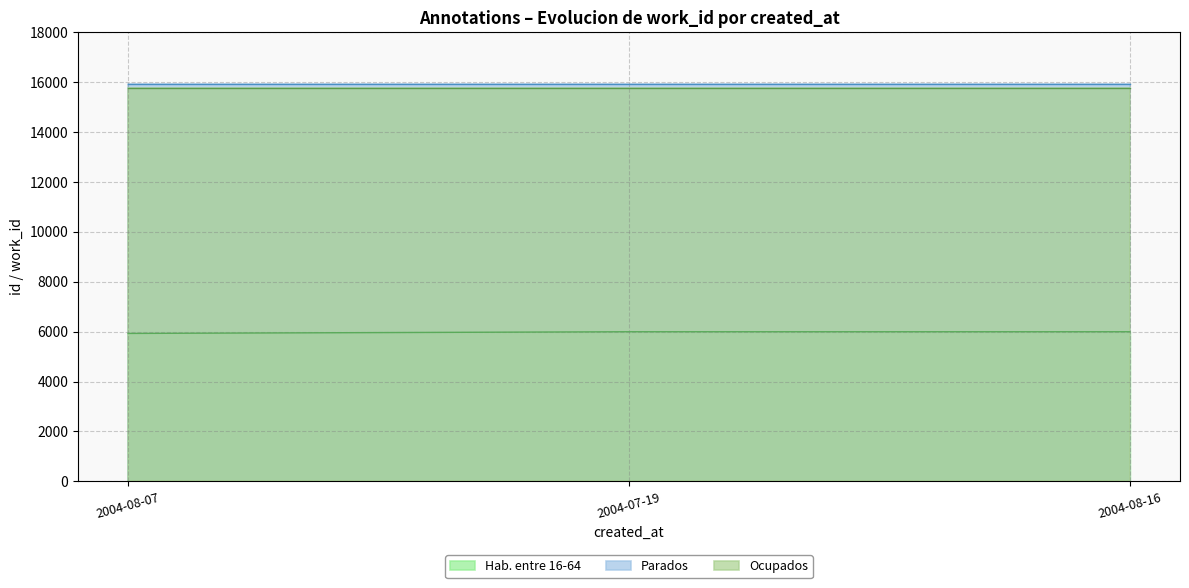

Reading right to left, transcribe all the data shown in this chart.

Ocupados: 15760	15760	15760
Parados: 15932	15932	15932
Hab. entre 16-64: 5997	5997	5930